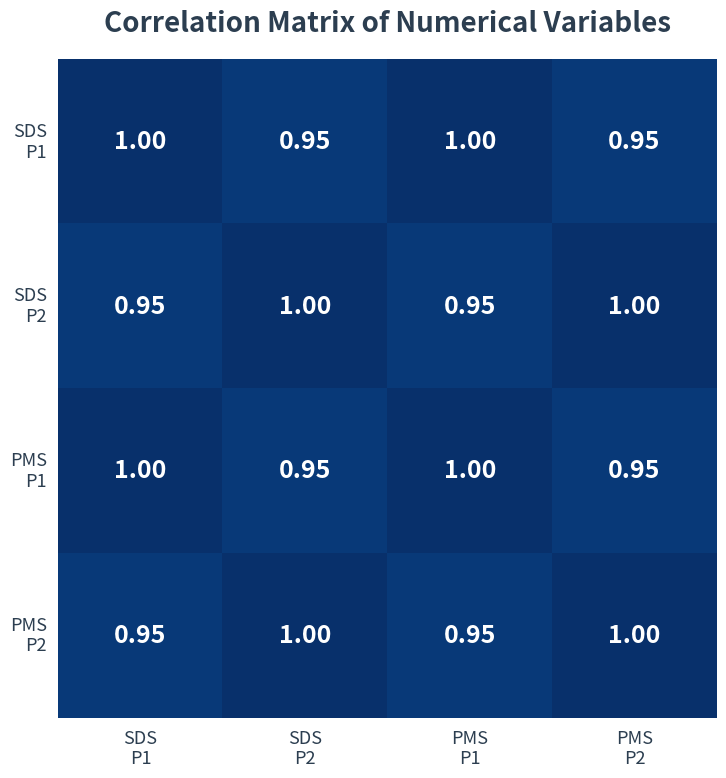

How many data points does each series have?

4